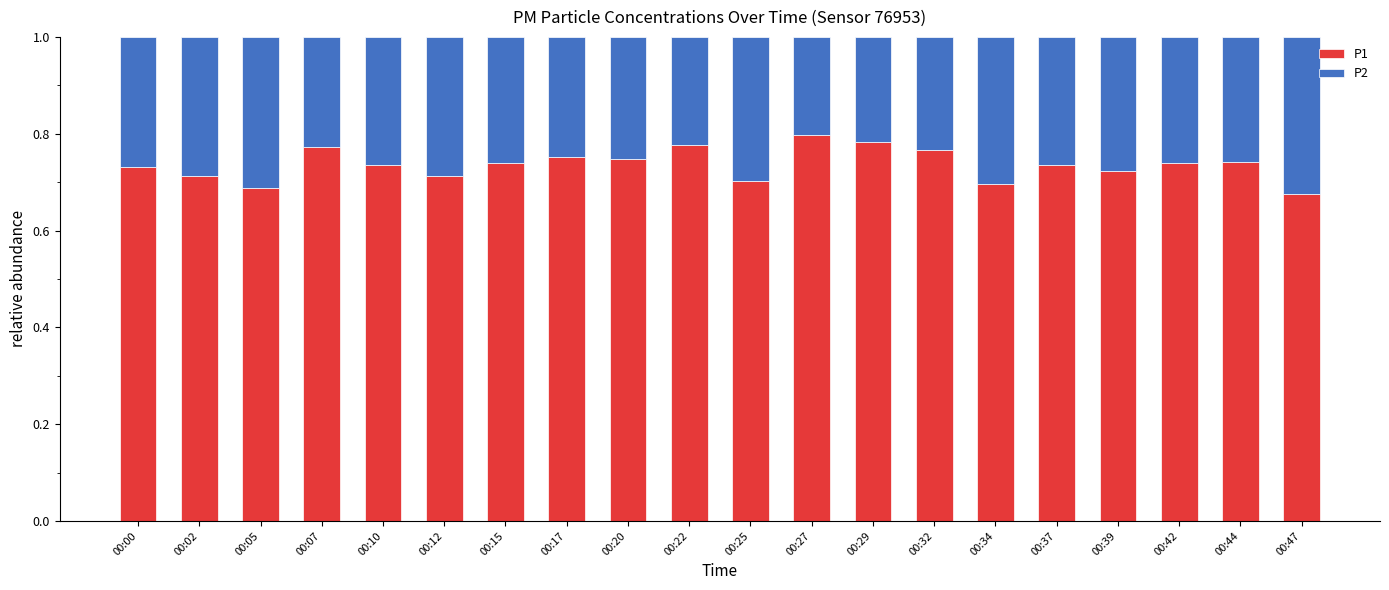

What is the total value across all series at 00:05?

1.0